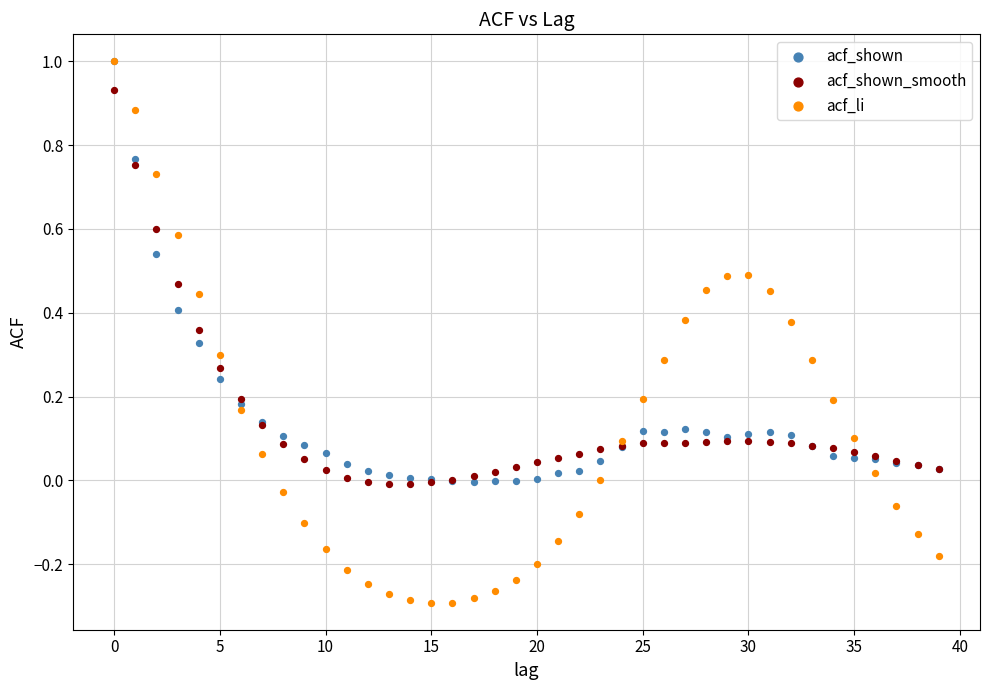

Which series reaches the minimum Y coordinate?

acf_li